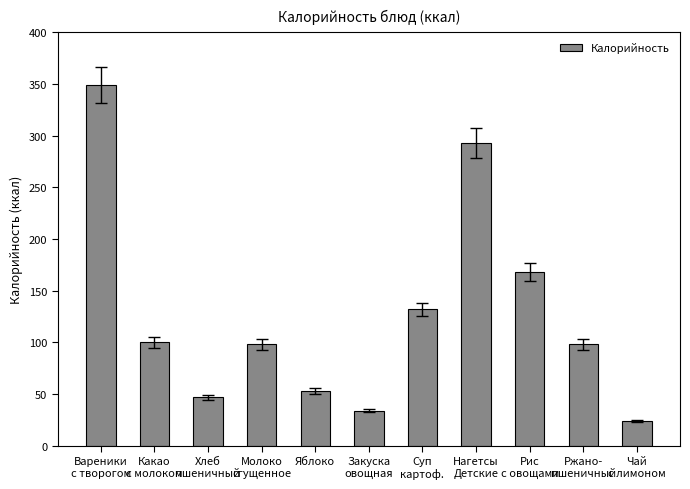

What is the average value?

126.9